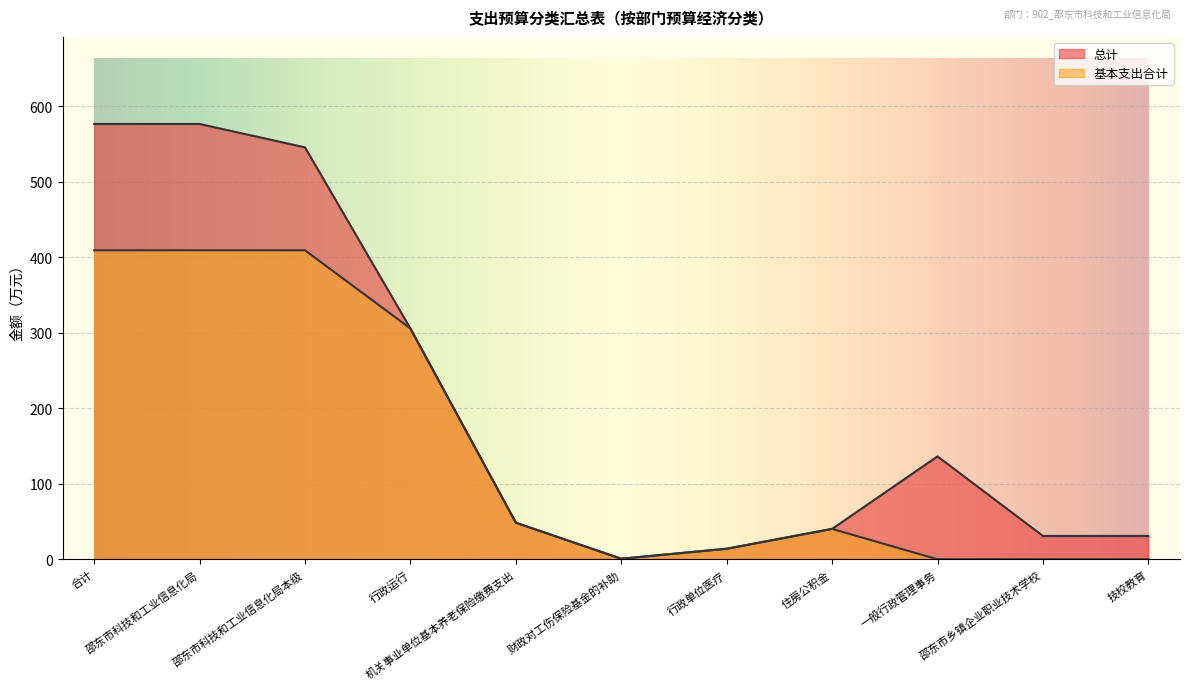

Is it true that 总计 equals 136.4 at 一般行政管理事务?

True